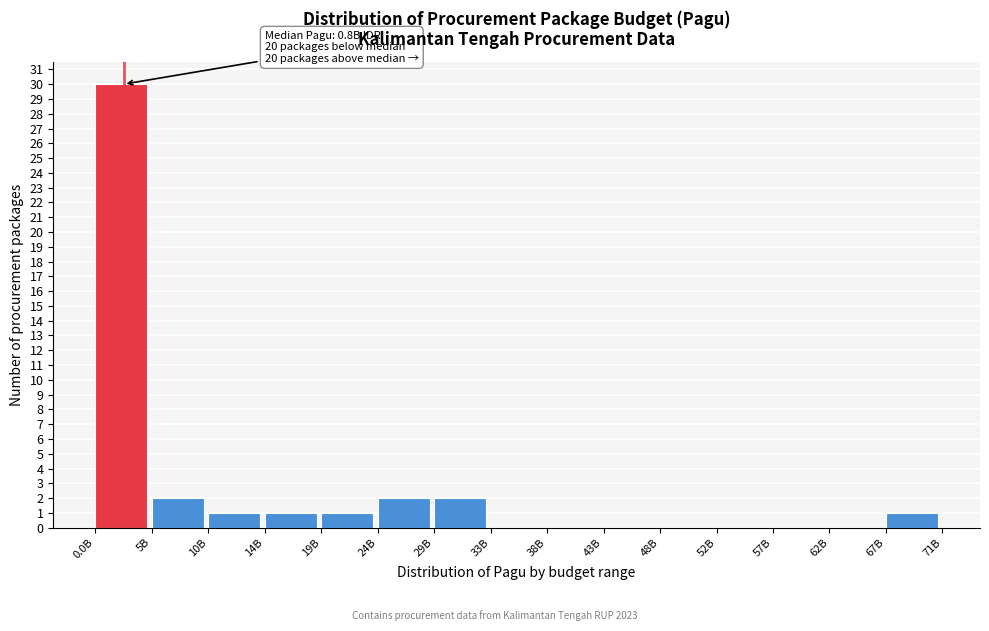

Reading left to right, list all the values displayed in this chart.

0.0B=30	5B=2	10B=1	14B=1	19B=1	24B=2	29B=2	33B=0	38B=0	43B=0	48B=0	52B=0	57B=0	62B=0	67B=1